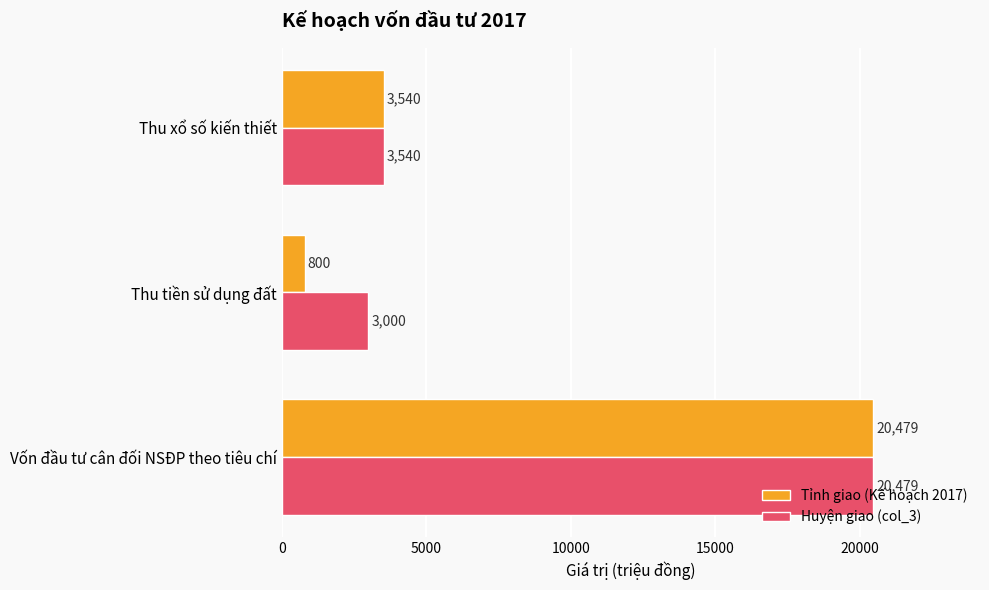

Which series changed the most between Vốn đầu tư cân đối NSĐP theo tiêu chí and Thu tiền sử dụng đất?

Tỉnh giao (Kế hoạch 2017)